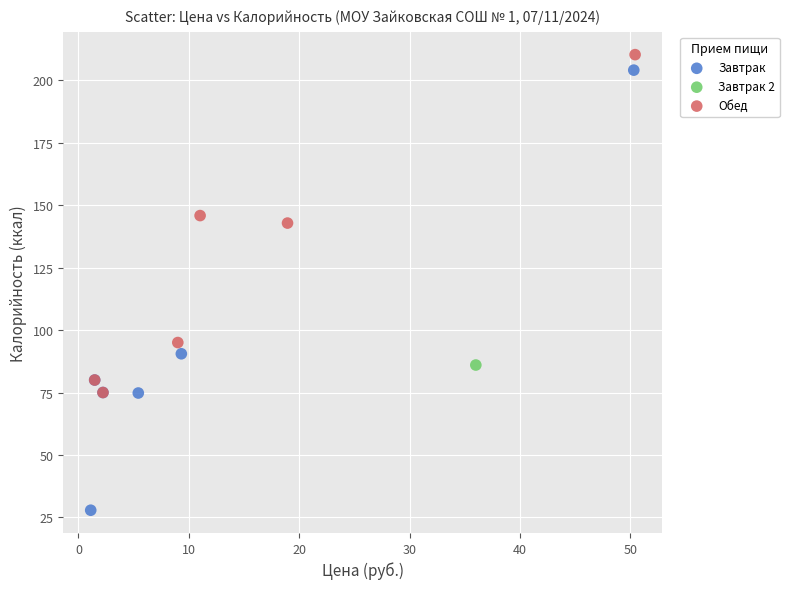

Which series contains the highest Y value?

Обед